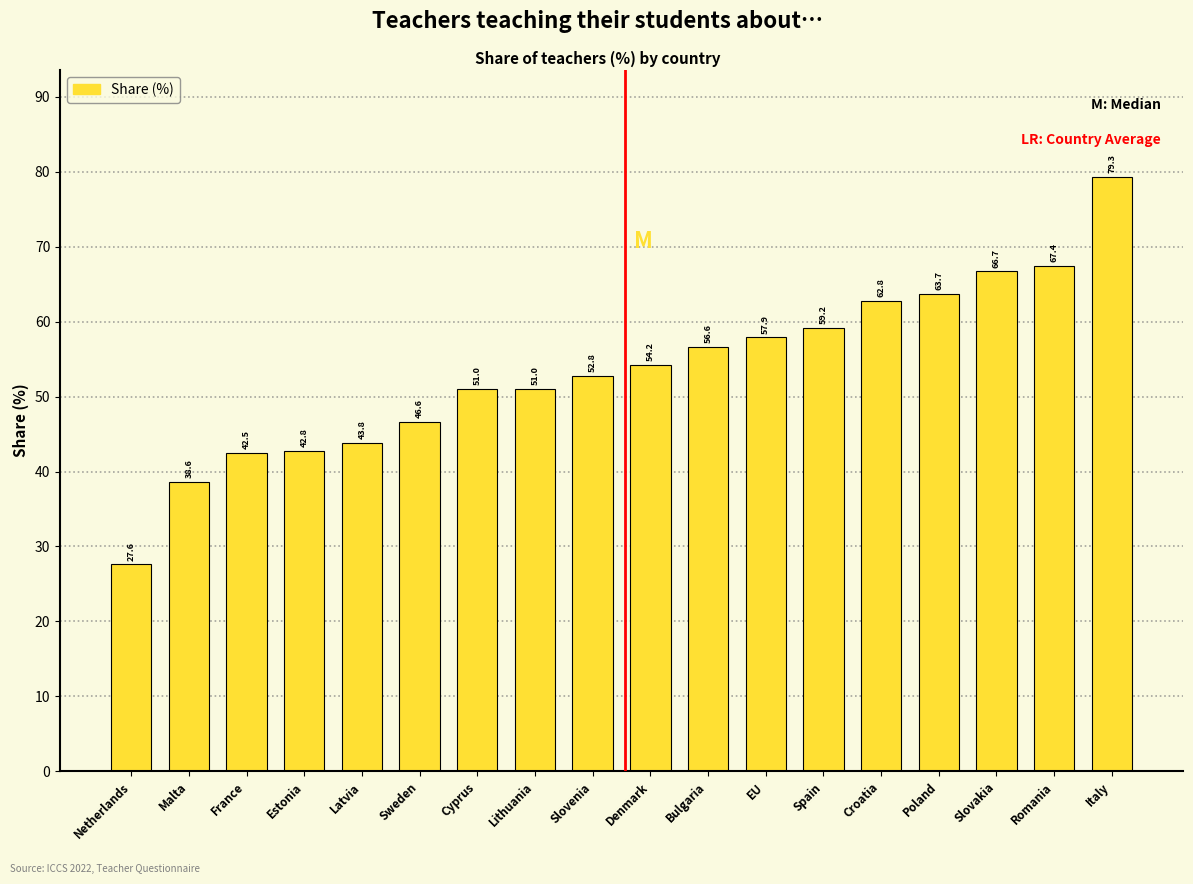

Reading right to left, what are all the values shown in this chart?

Italy=79.3	Romania=67.4	Slovakia=66.7	Poland=63.7	Croatia=62.8	Spain=59.2	EU=57.9	Bulgaria=56.6	Denmark=54.2	Slovenia=52.8	Lithuania=51.0	Cyprus=51.0	Sweden=46.6	Latvia=43.8	Estonia=42.8	France=42.5	Malta=38.6	Netherlands=27.6